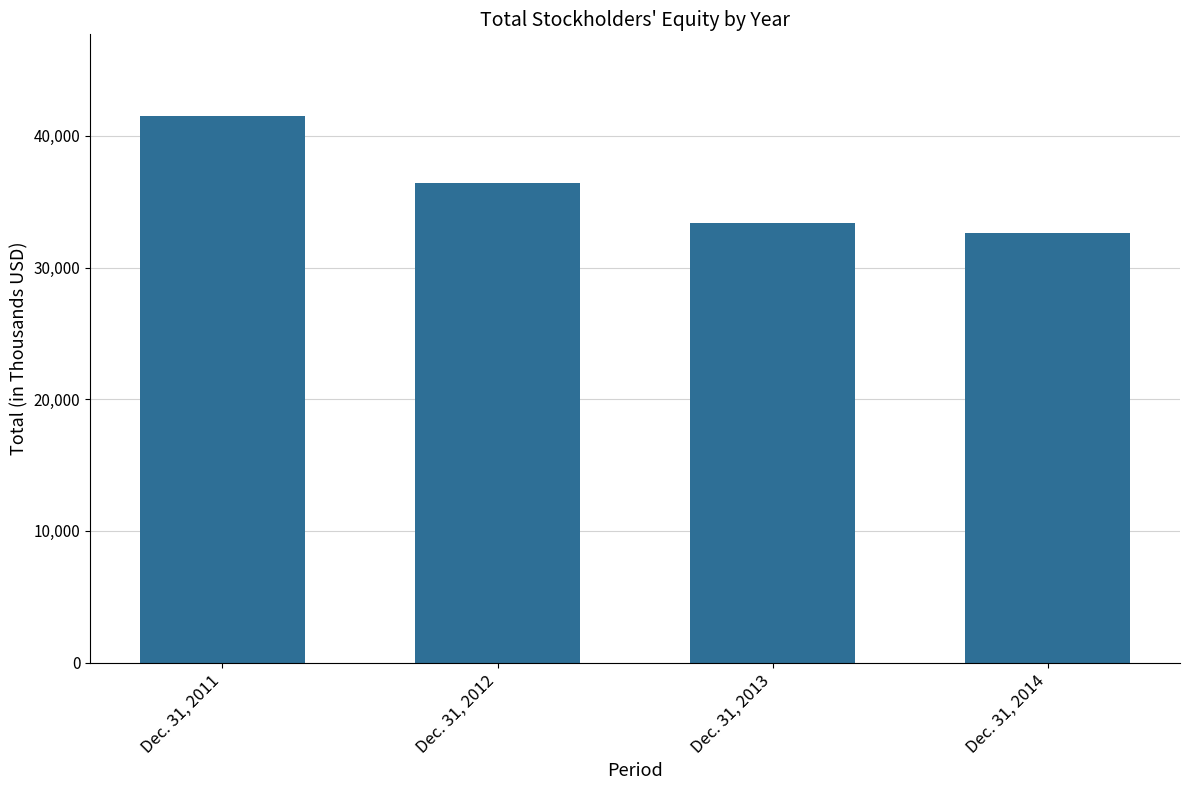

Approximately how many times larger is the value at Dec. 31, 2012 compared to Dec. 31, 2014?

1.1